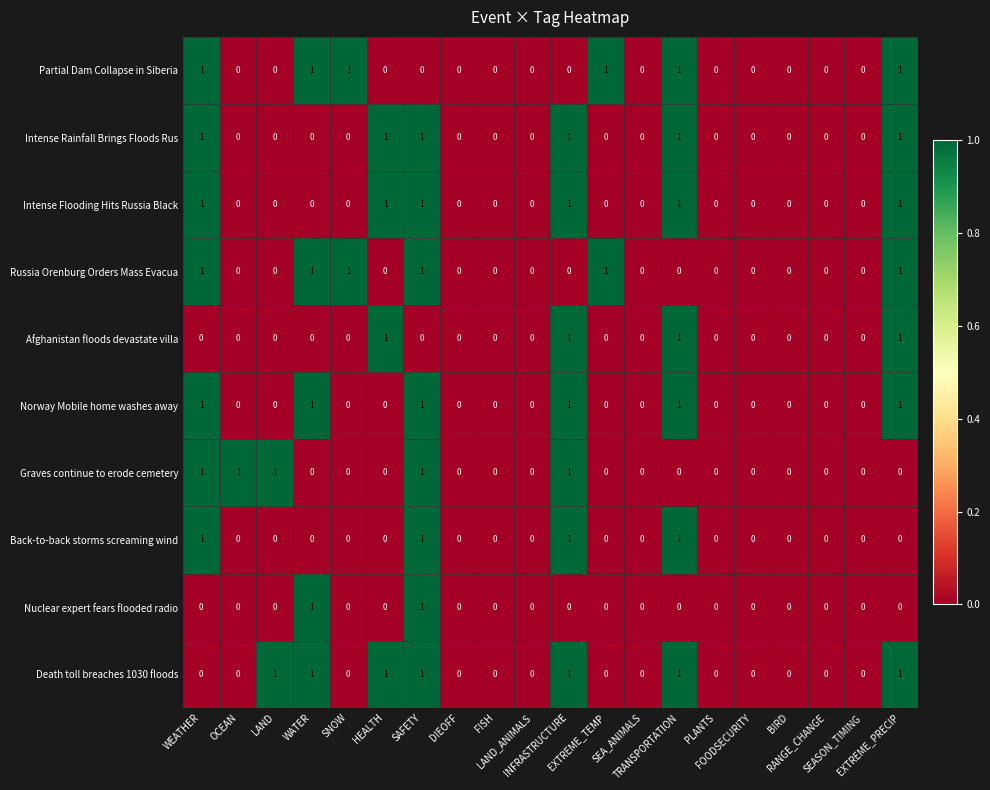

What is the sum of all Norway Mobile home washes away values?

6